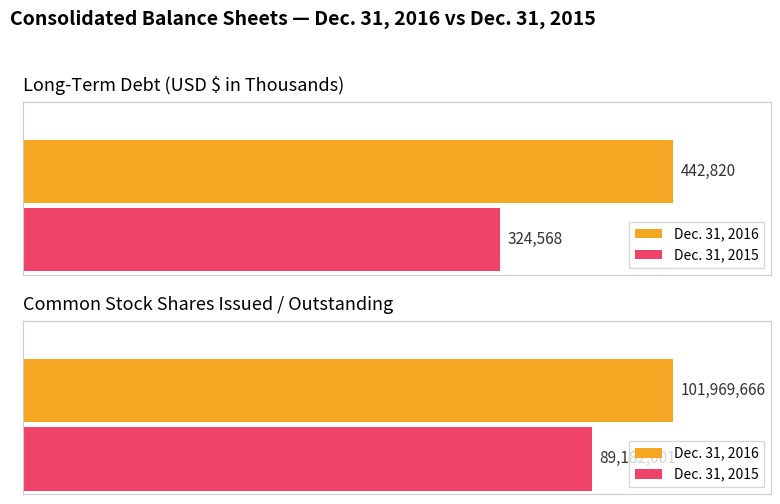

What are all the series names shown in the legend?

Dec. 31, 2016, Dec. 31, 2015